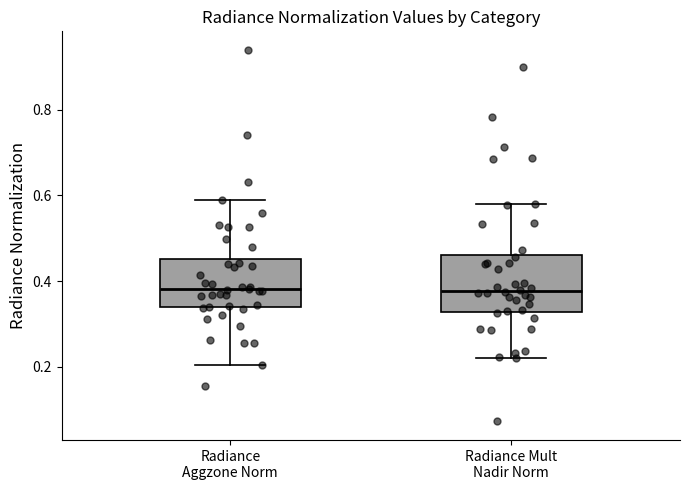

Reading left to right, read every box against the y-axis: the position of its median line, the range the box covers, and the ends of its whiskers. The values are not printed on the chart, so give them approximately, as read against the axis.

Radiance Aggzone Norm: median 0.38, box 0.34 to 0.46, whiskers 0.20 to 0.58
Radiance Mult Nadir Norm: median 0.38, box 0.32 to 0.46, whiskers 0.22 to 0.58